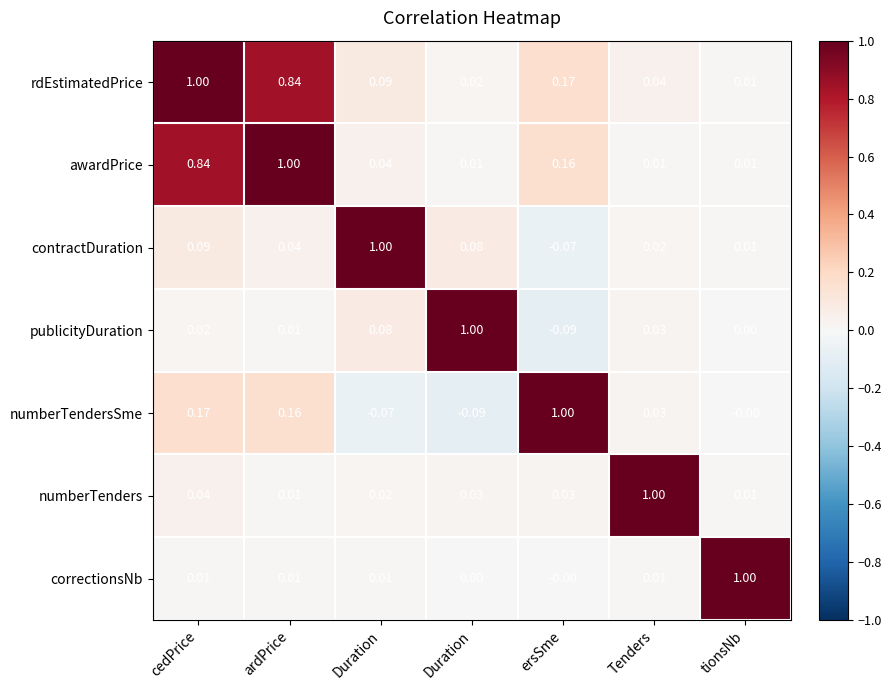

How many series are shown in this chart?

7